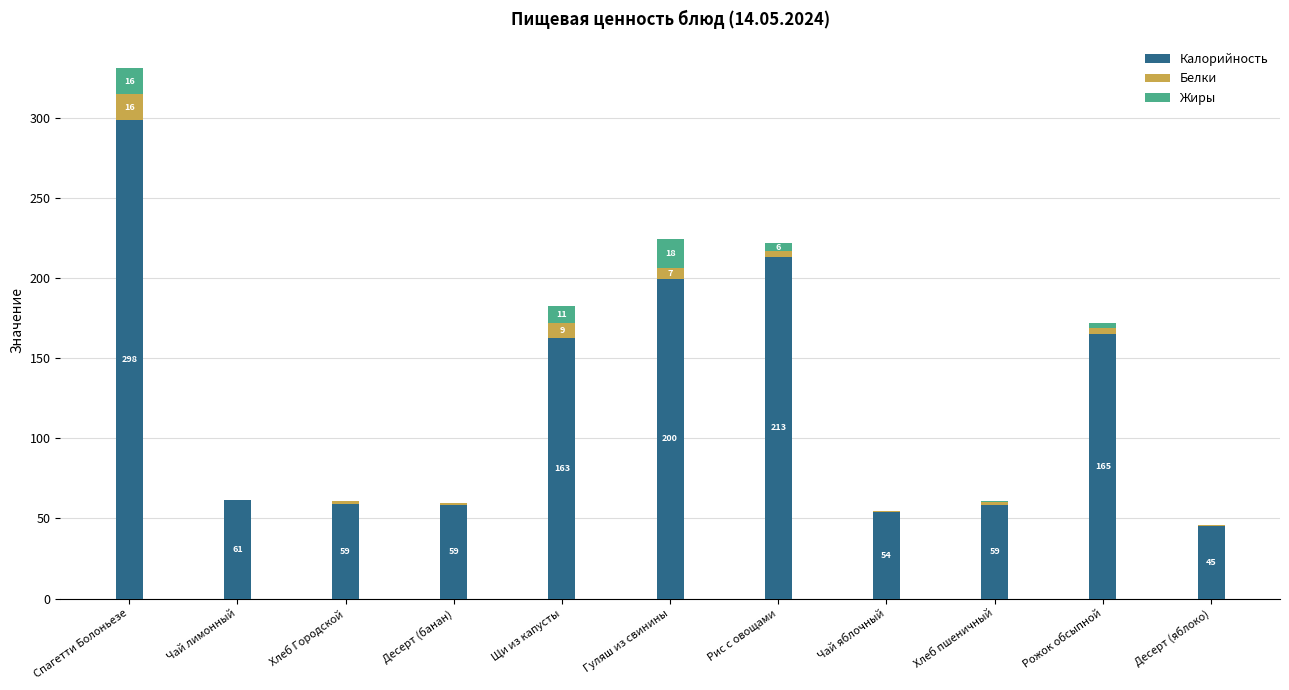

At which label is Калорийность closest to 171?

Рожок обсыпной